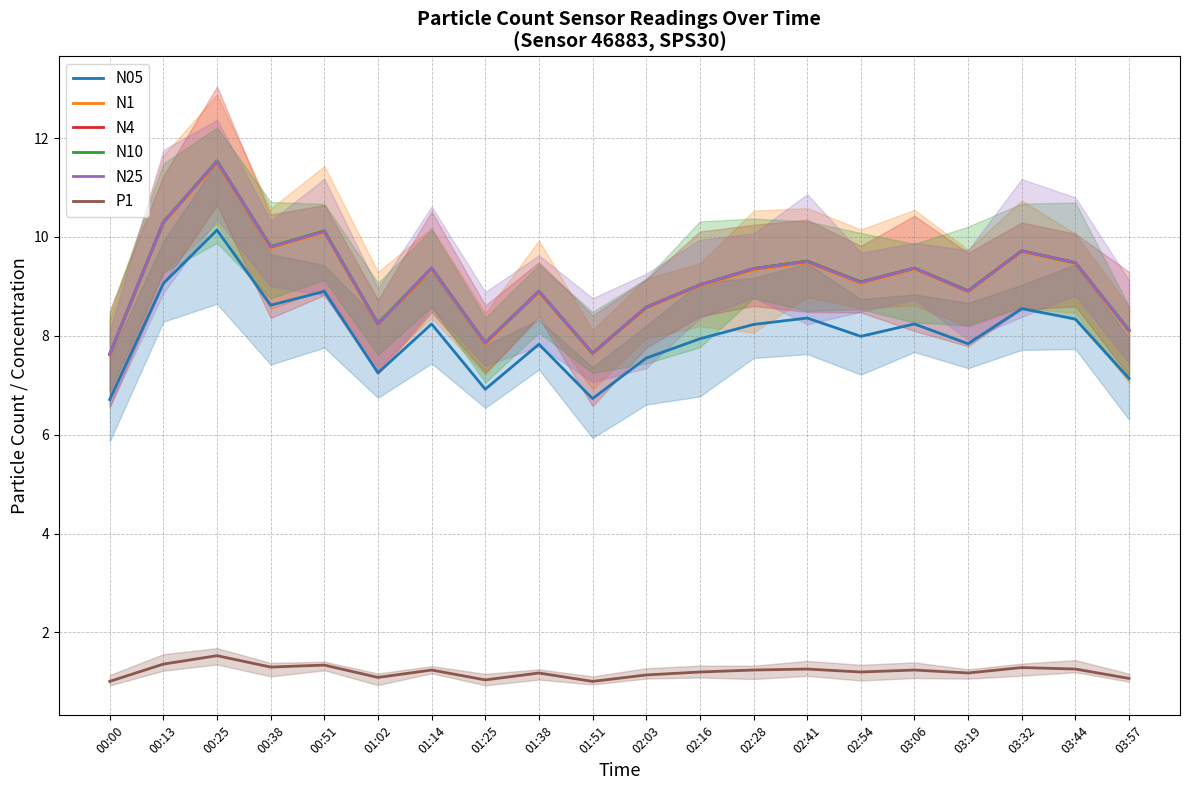

What is the minimum value shown in the chart?

1.0